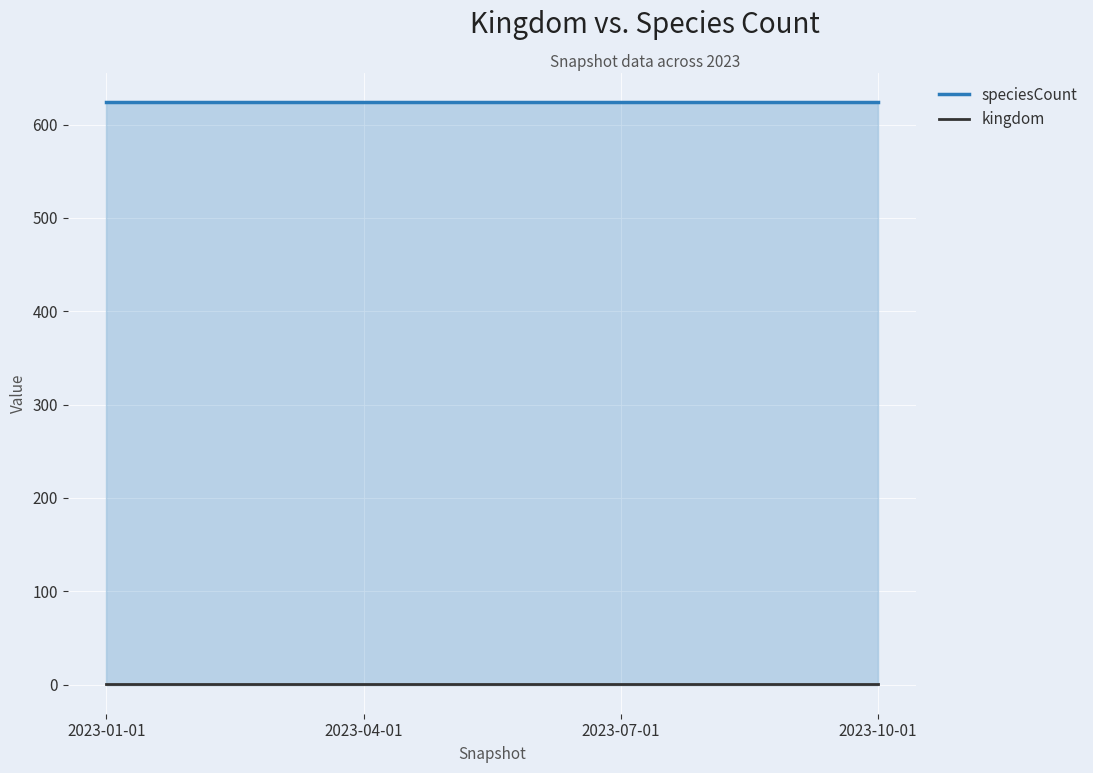

How many distinct data groups are displayed?

2